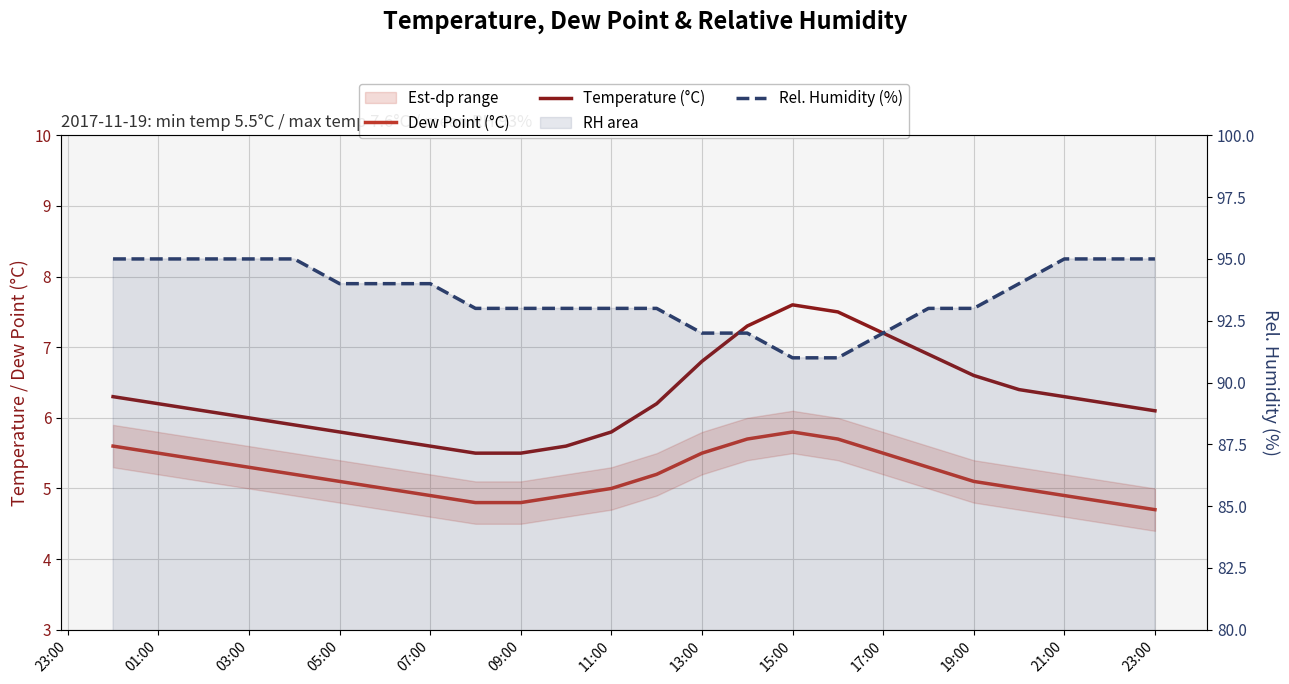

Which series has the largest range (max minus min)?

Rel. Humidity (%)